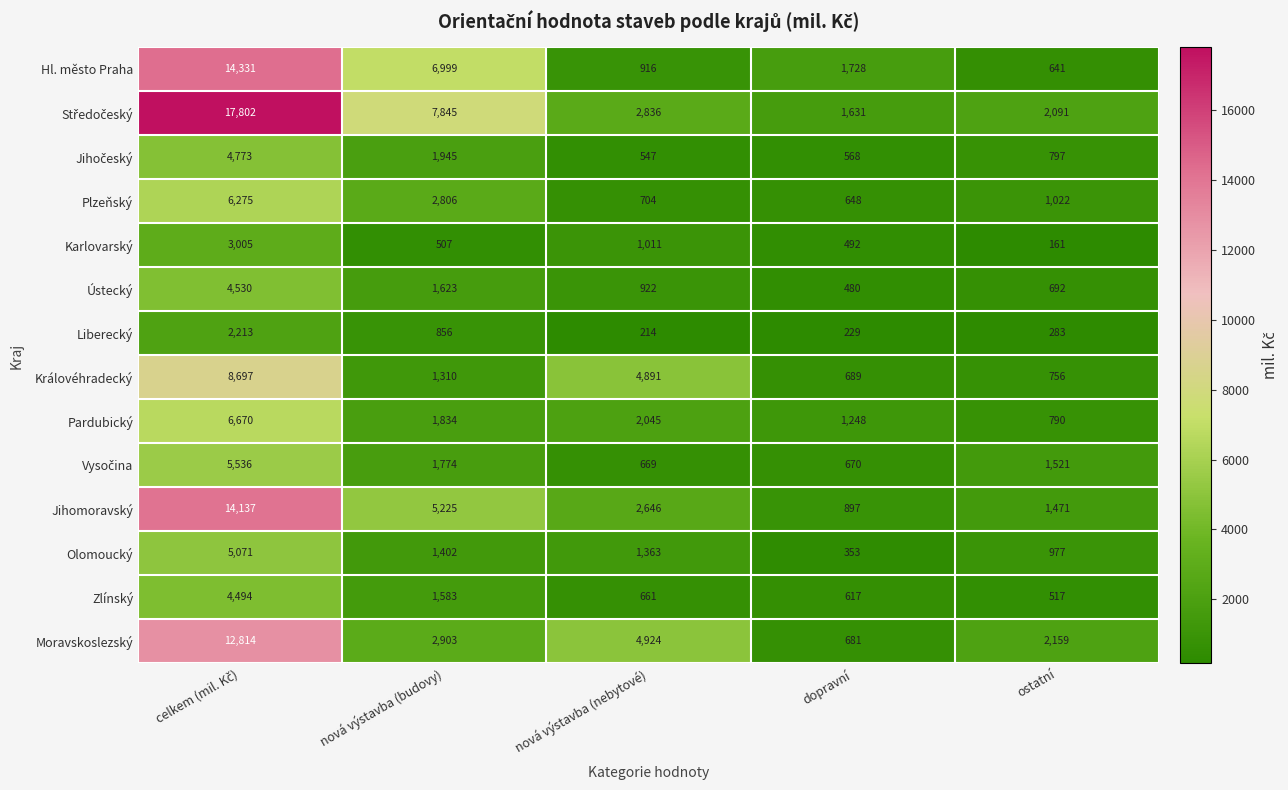

What is the approximate value of Liberecký at nová výstavba (budovy), to the nearest 10?

860